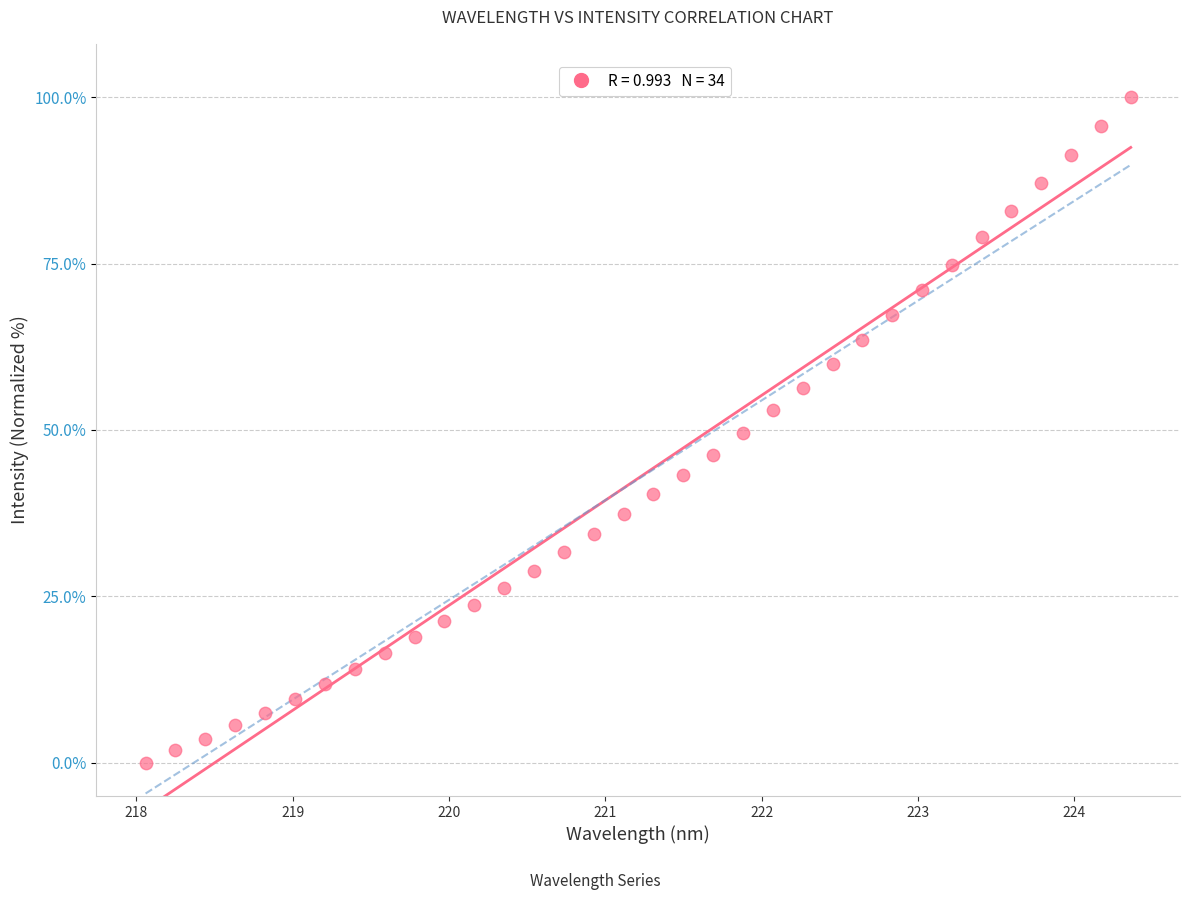

What is the range of Y values (max minus min)?

100.0